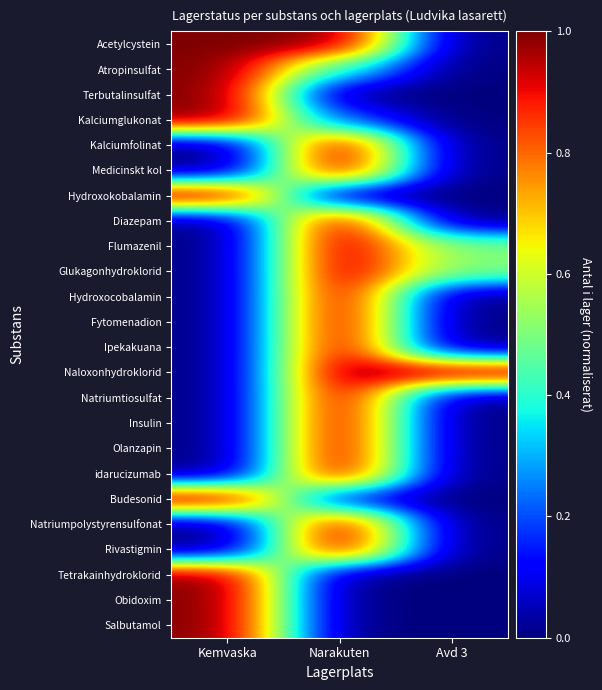

Between Kemvaska and Avd 3, which is larger?

Kemvaska